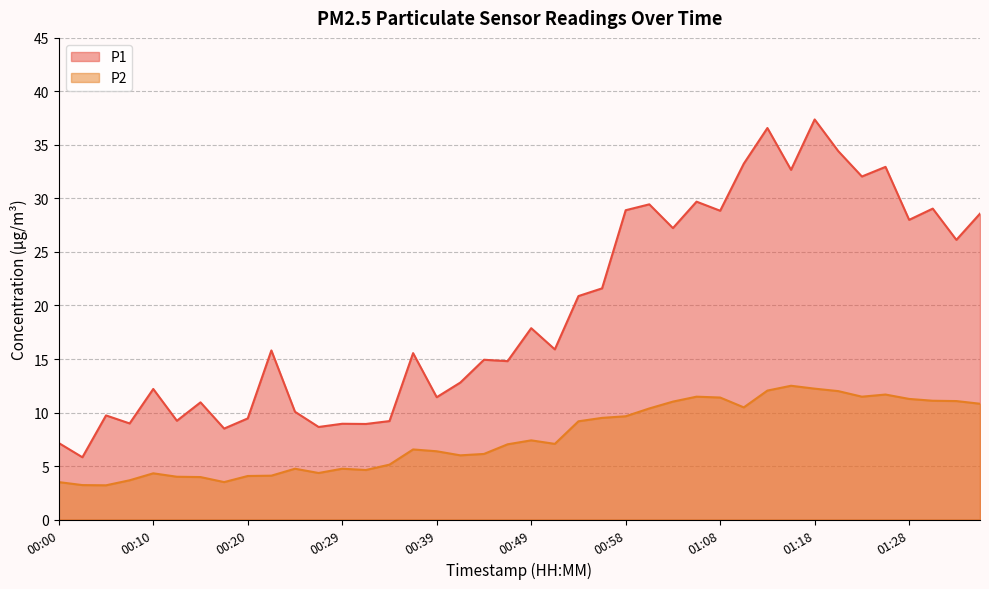

At how many categories does at least one series exceed 20?

18